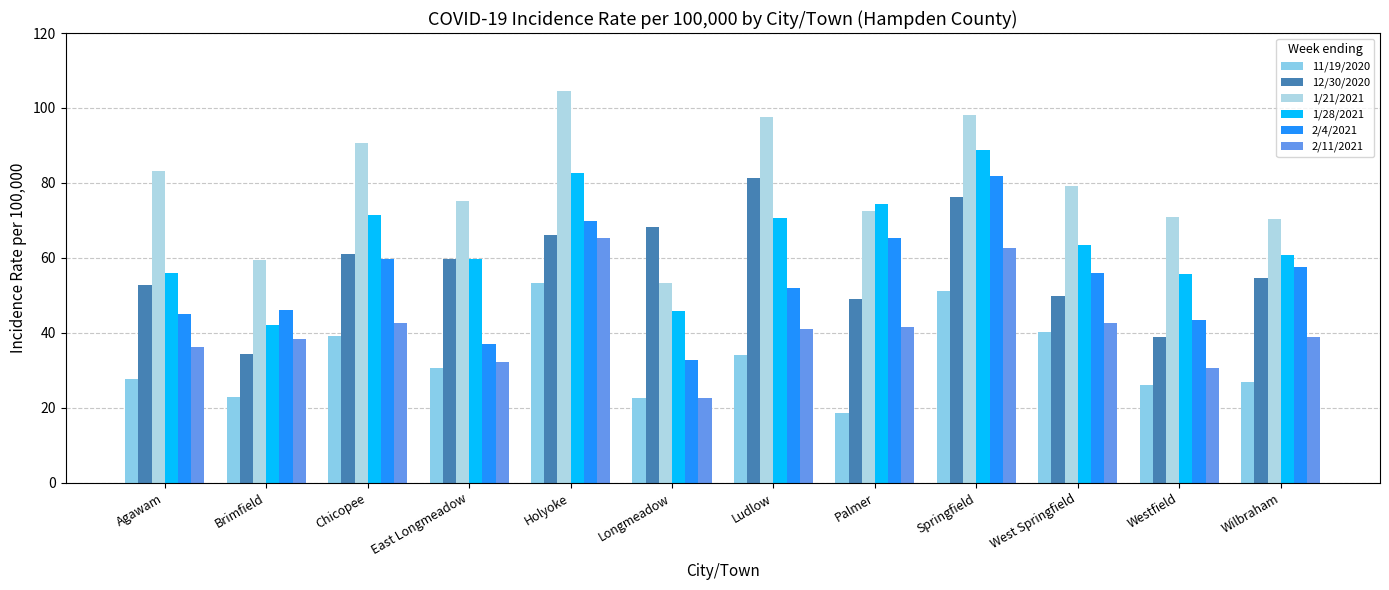

What is the label of the 1st bar from the right?

Wilbraham